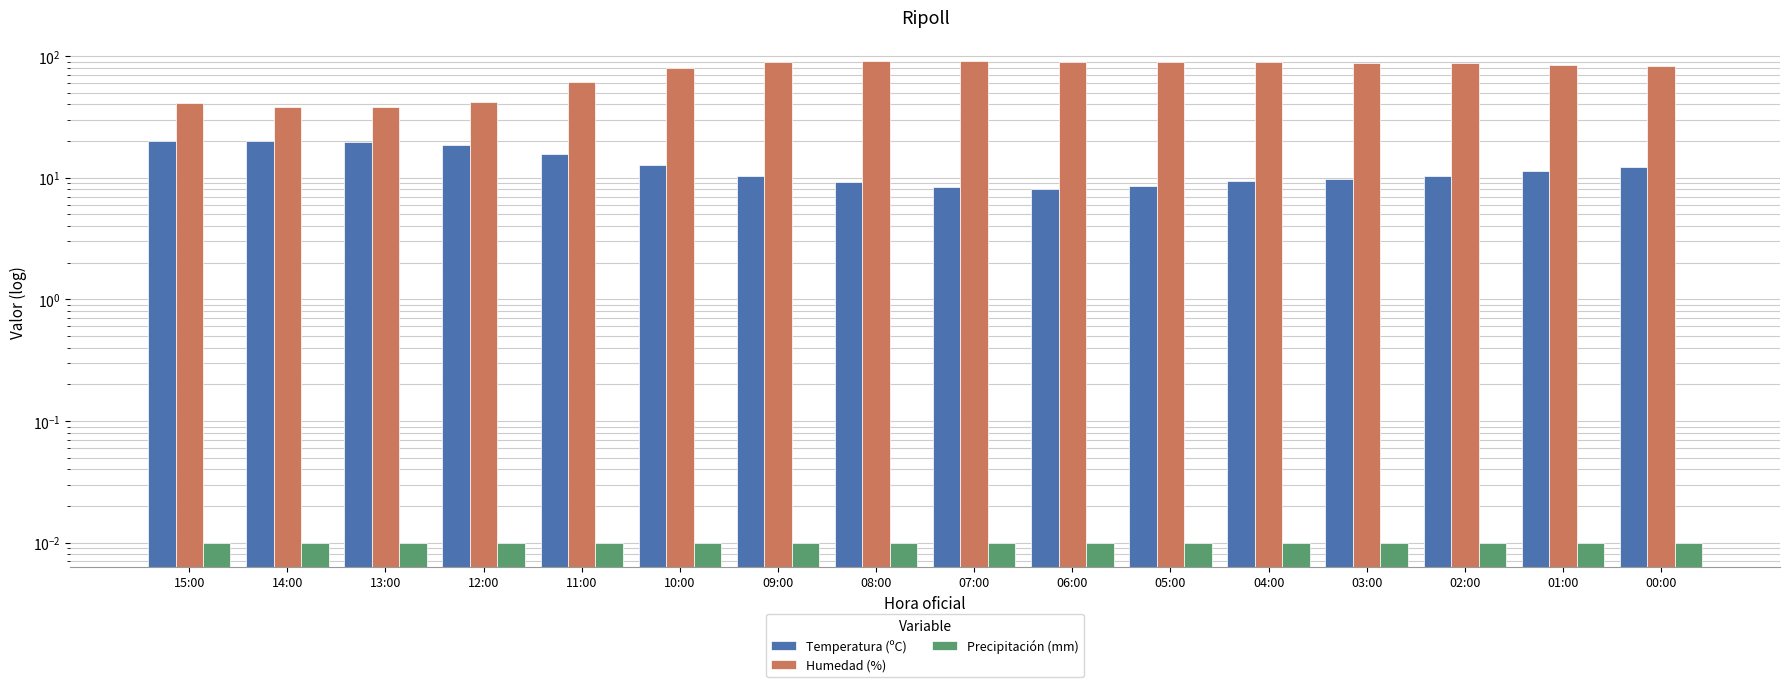

At which category is the sum across all series the highest?

09:00